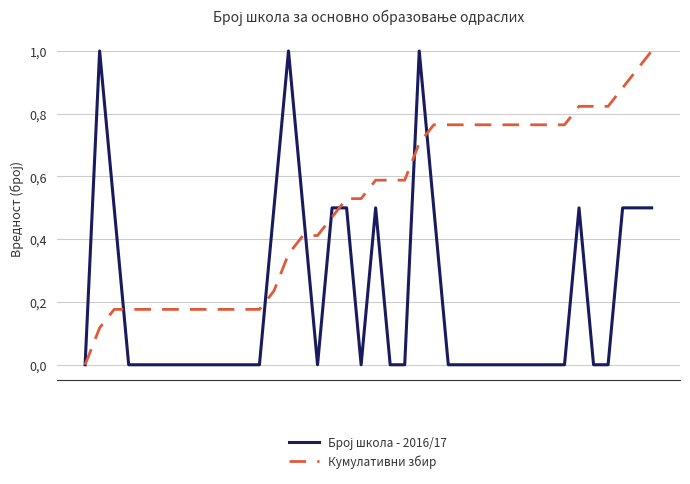

Is this an area chart (filled region under the line)?

No